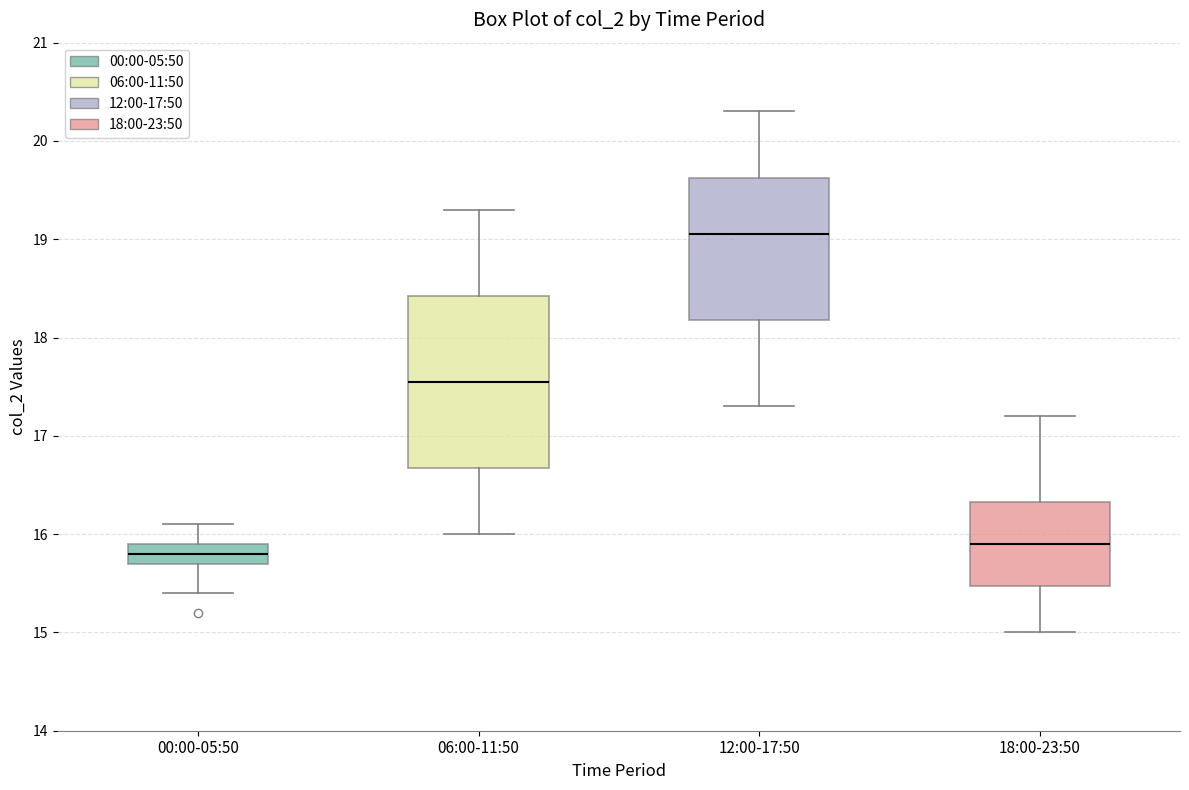

Which box's median line is the highest?

12:00-17:50